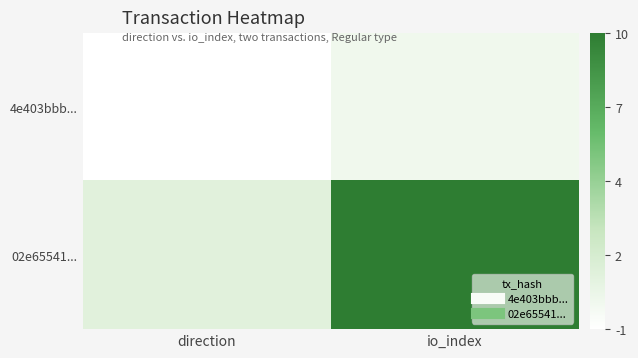

At how many categories does at least one series exceed 9?

1